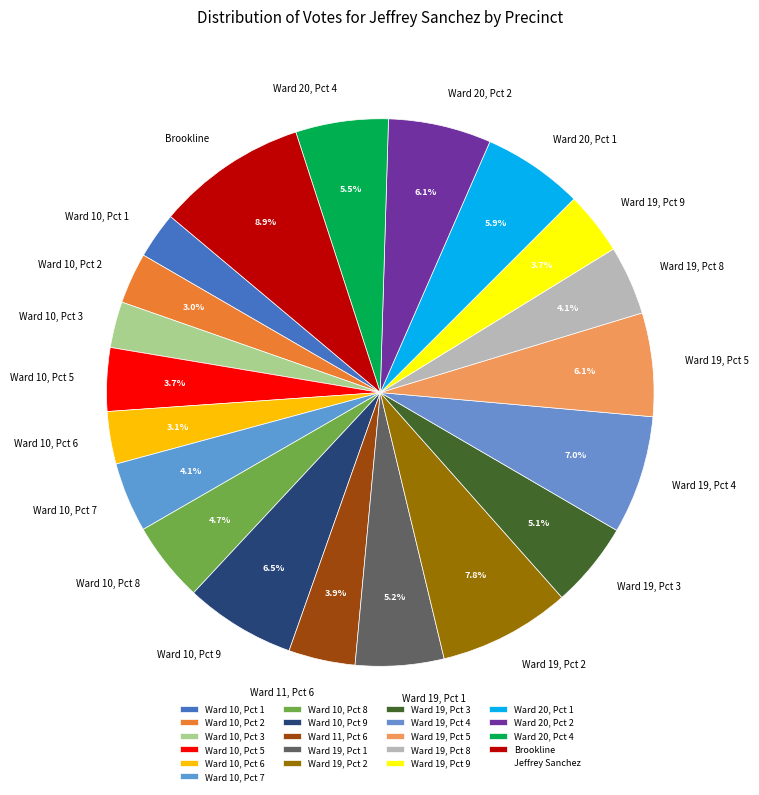

To the nearest percent, what portion does Brookline represent?

9%